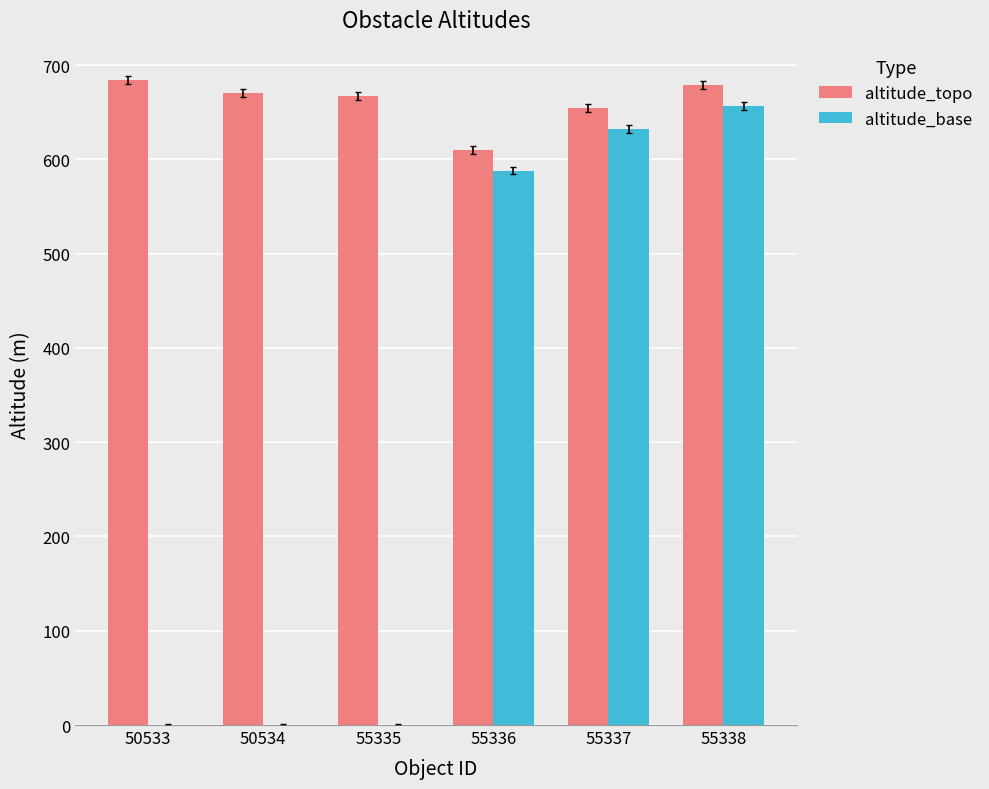

Between 50533 and 55336, which series saw the biggest shift?

altitude_base